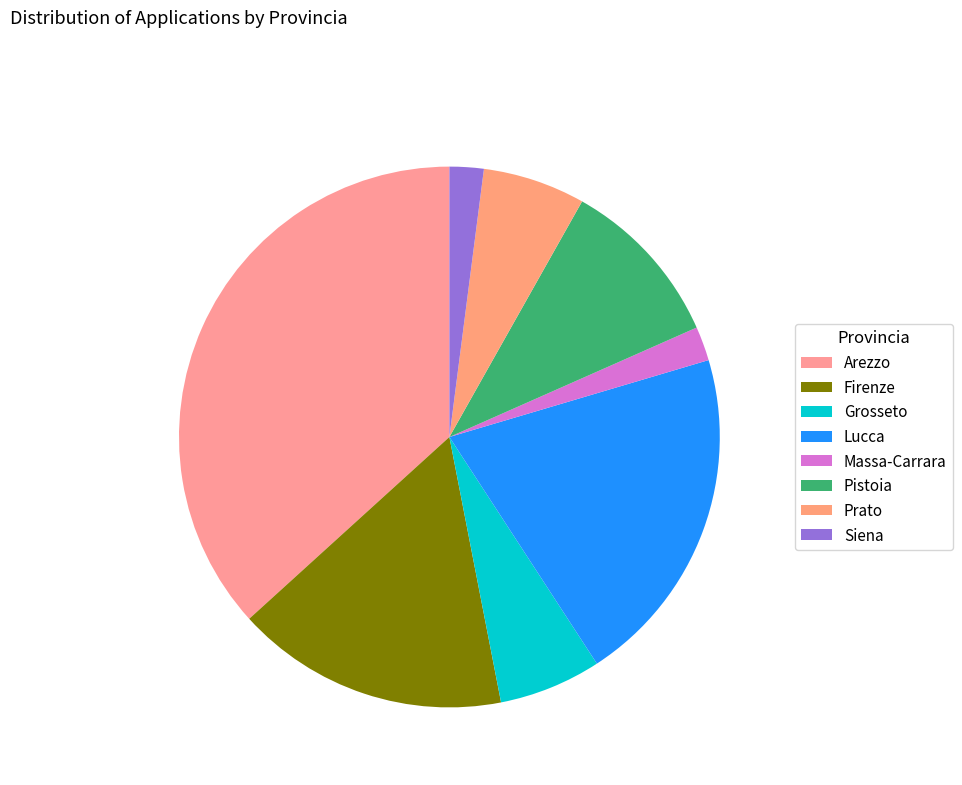

How many slices are in this pie chart?

8